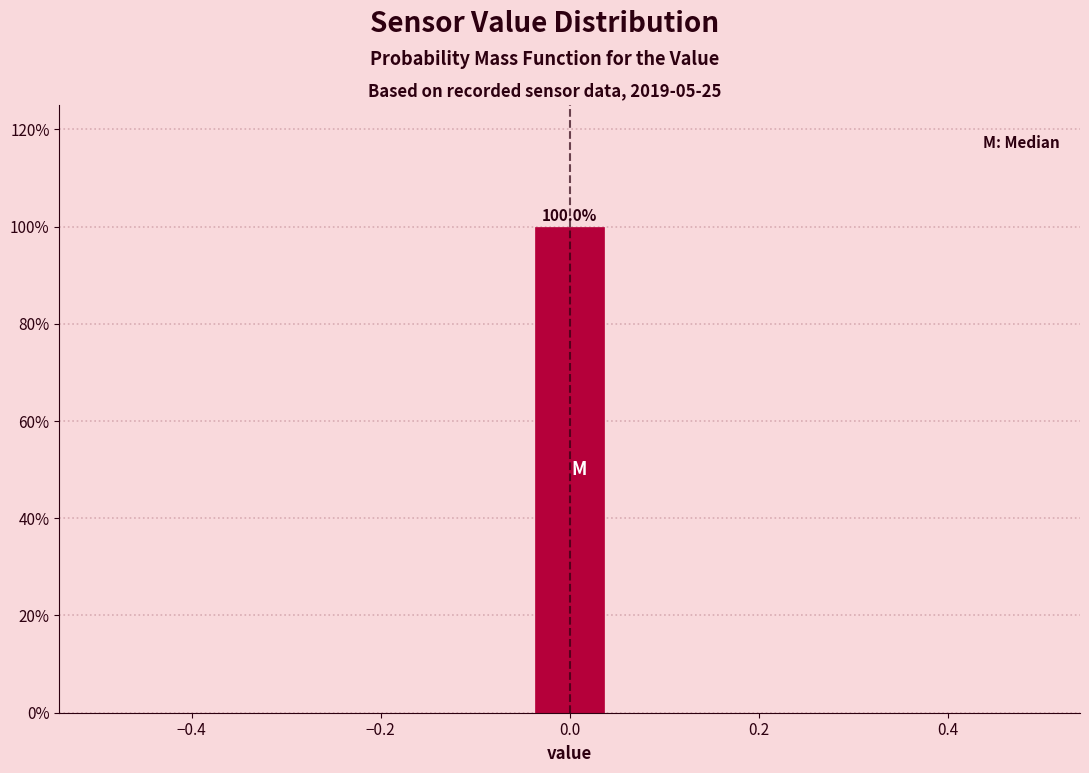

Over which range of the x-axis is the bar tallest?

-0.04 to 0.04